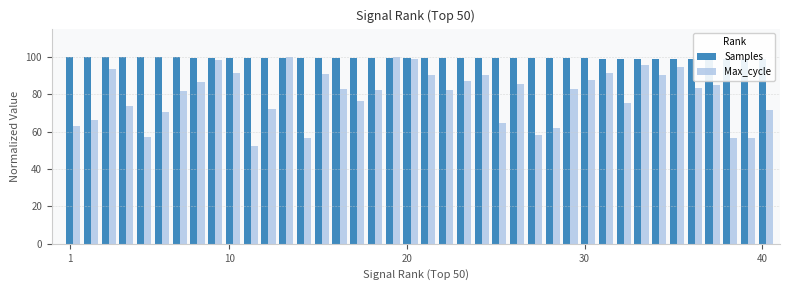

Count the number of data series in this chart.

2